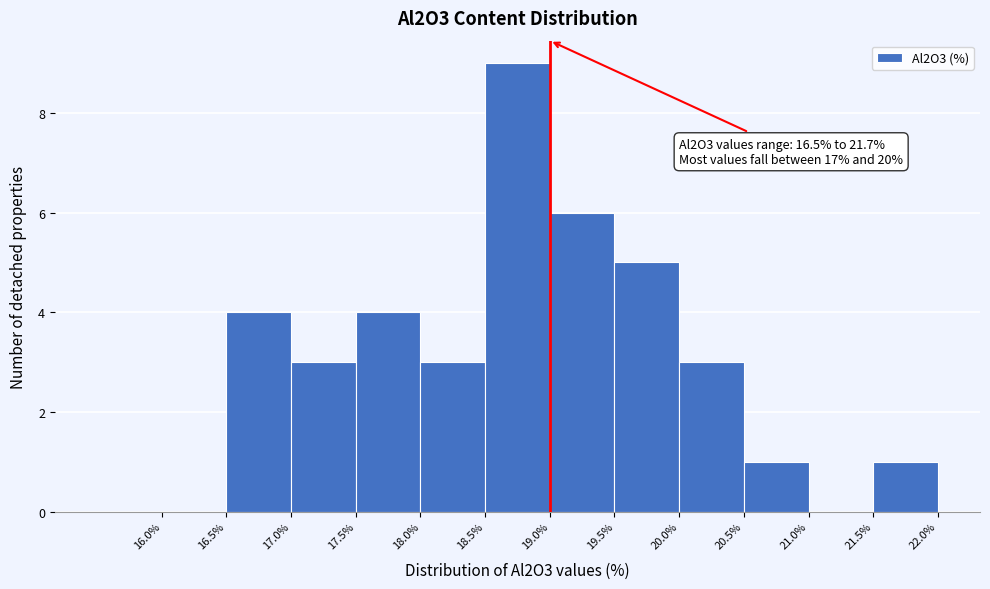

Which range on the x-axis has the tallest bar?

18.5 to 19.0